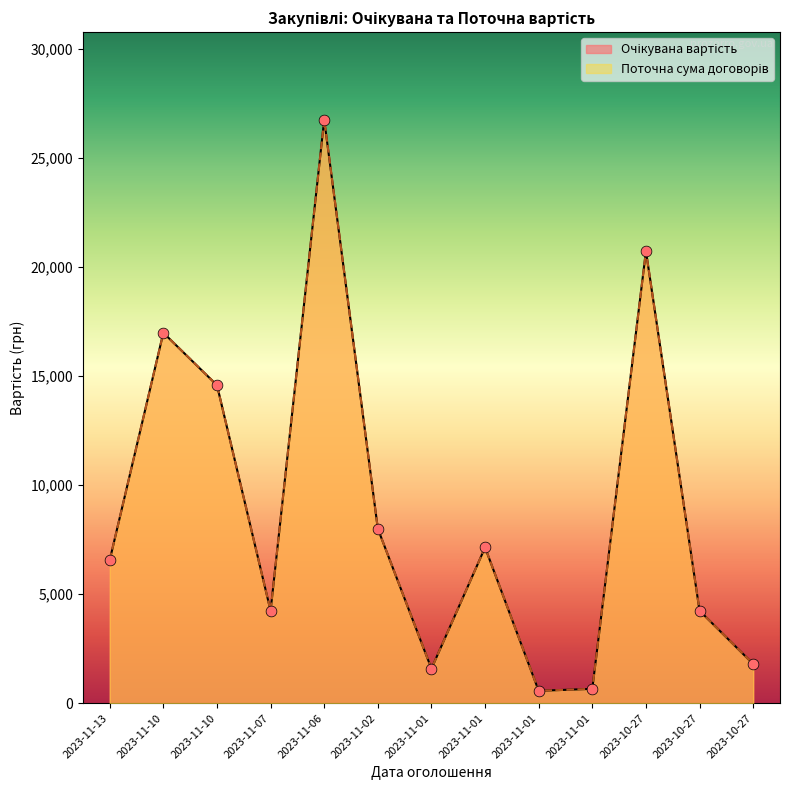

What is the total value across all series at 2023-11-06?

53496